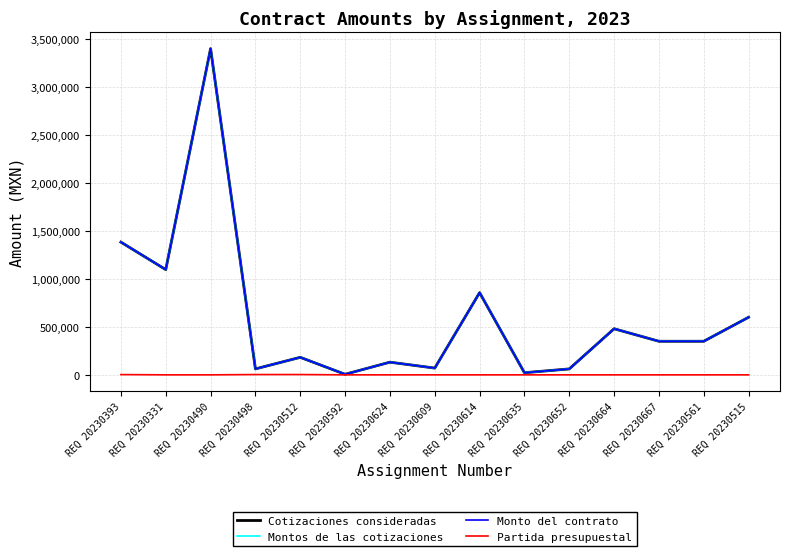

What is the label of the 4th point from the left?

REQ 20230498